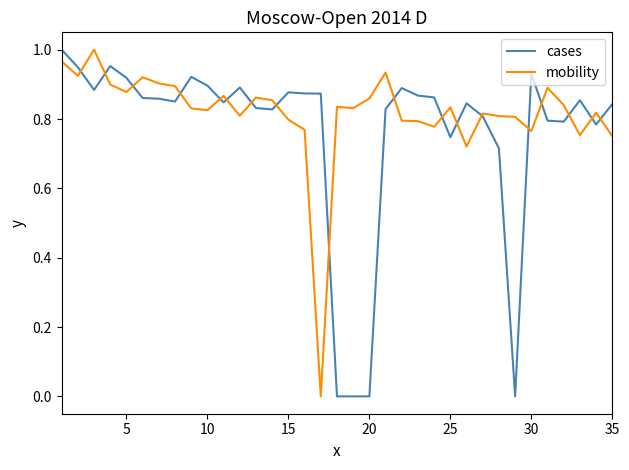

Rank the series by their average value, from lowest to highest.

cases, mobility